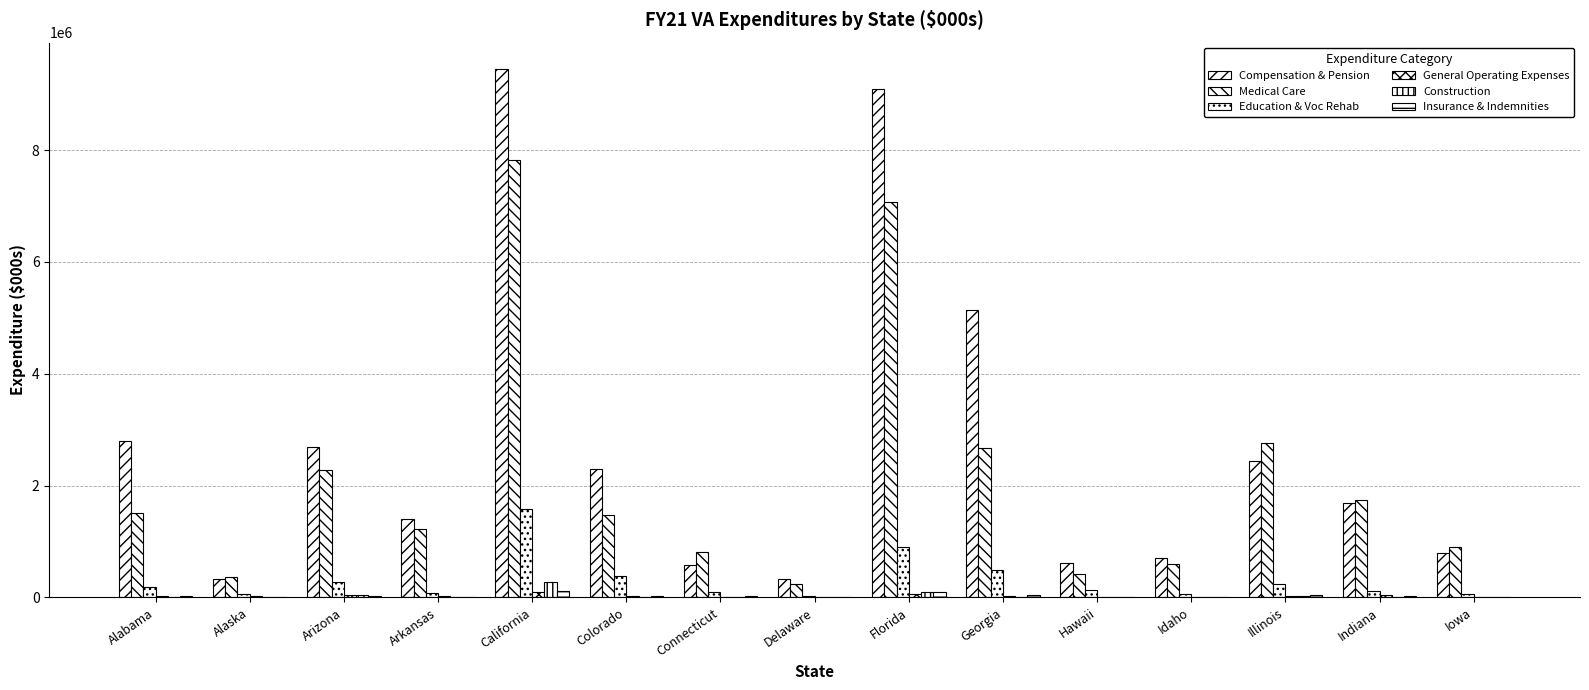

Are the bars horizontal?

No